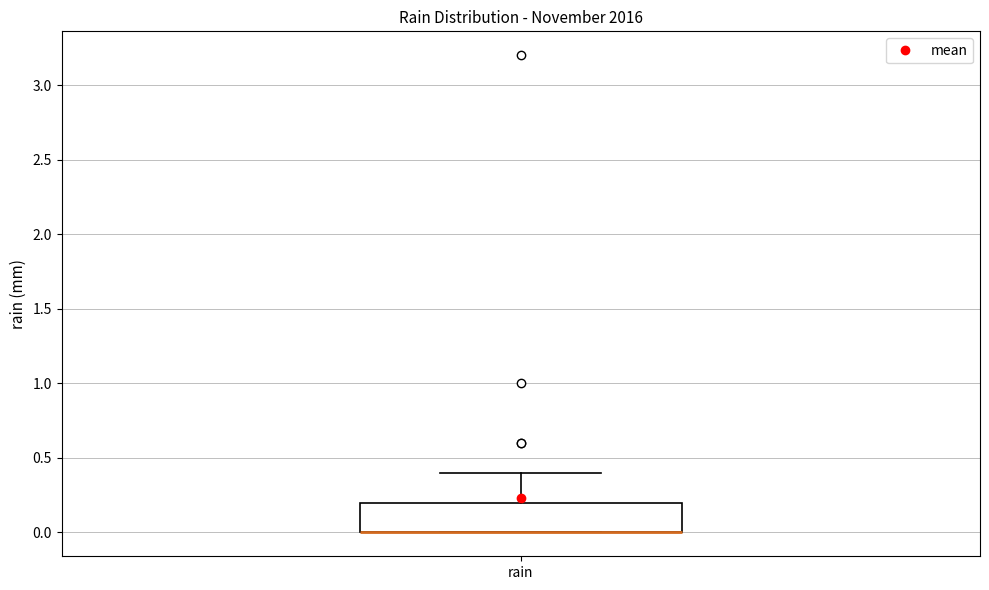

Transcribe this box plot: give where the median line is, the range the box spans, and where the two whiskers end, as read against the y-axis. The values are not printed on the chart, so give them approximately, as read against the axis.

median 0.0 (drawn on the box's lower edge), box 0.0 to 0.2, whiskers 0.0 to 0.4